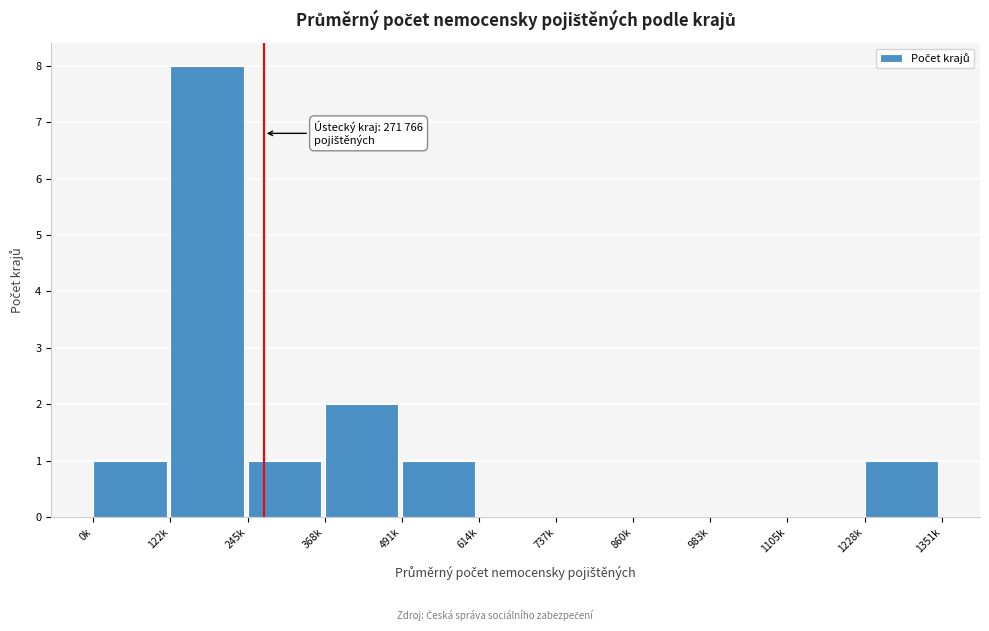

Reading right to left, what are all the values shown in this chart?

1228k=1	1105k=0	983k=0	860k=0	737k=0	614k=0	491k=1	368k=2	245k=1	122k=8	0k=1